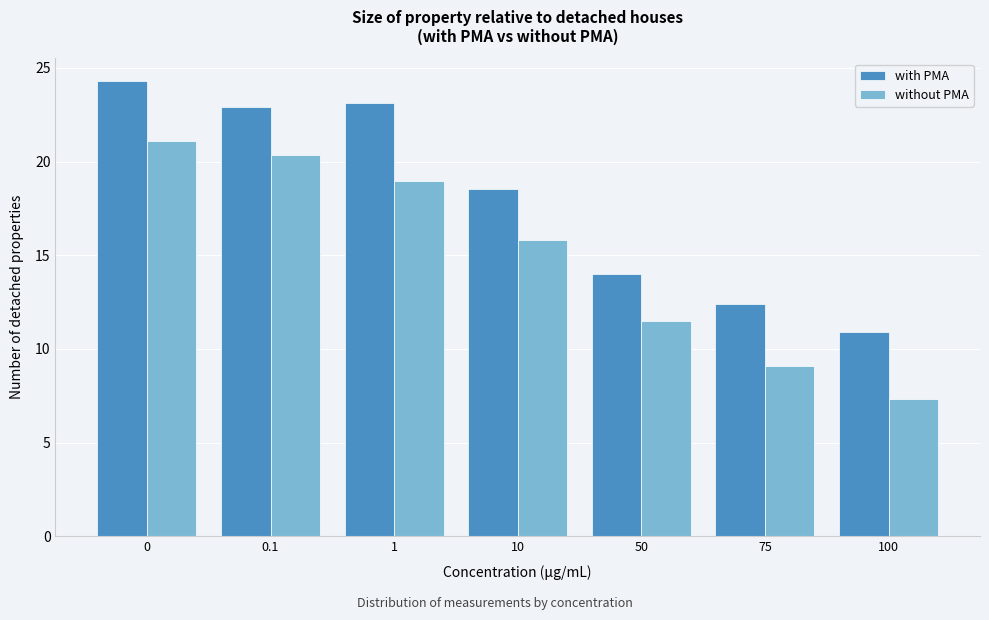

Reading right to left, extract all data points from this chart.

with PMA: 10.9	12.4	14.0	18.6	23.1	22.9	24.3
without PMA: 7.3	9.1	11.5	15.8	19.0	20.3	21.1